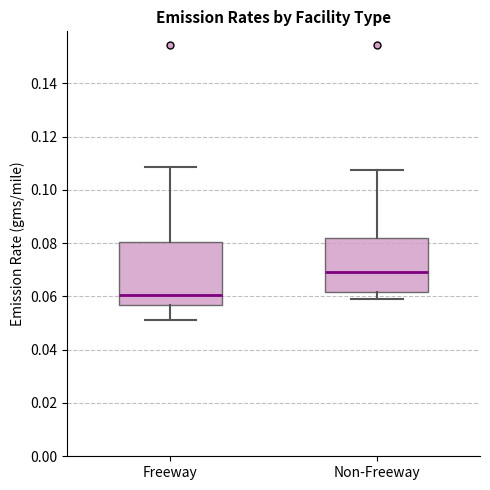

Reading left to right, read every box against the y-axis: the position of its median line, the range the box covers, and the ends of its whiskers. The values are not printed on the chart, so give them approximately, as read against the axis.

Freeway: median 0.060, box 0.056 to 0.080, whiskers 0.052 to 0.108
Non-Freeway: median 0.070, box 0.062 to 0.082, whiskers 0.060 to 0.108